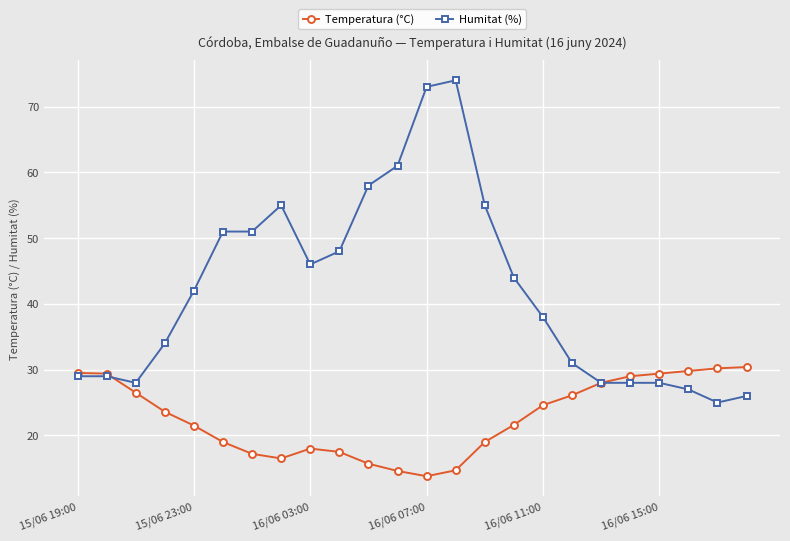

At how many categories does at least one series exceed 68?

2